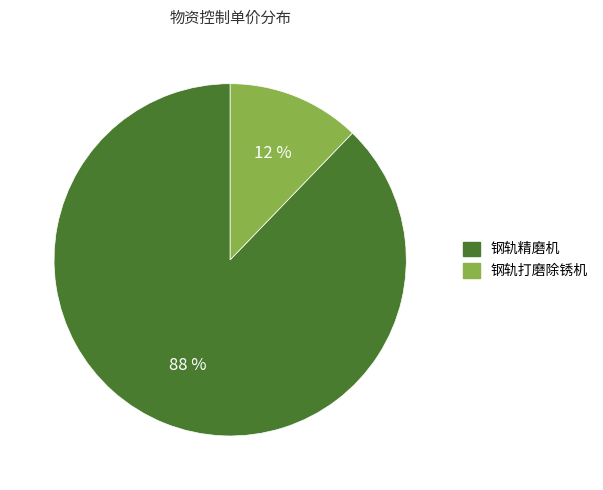

How many slices are in this pie chart?

2